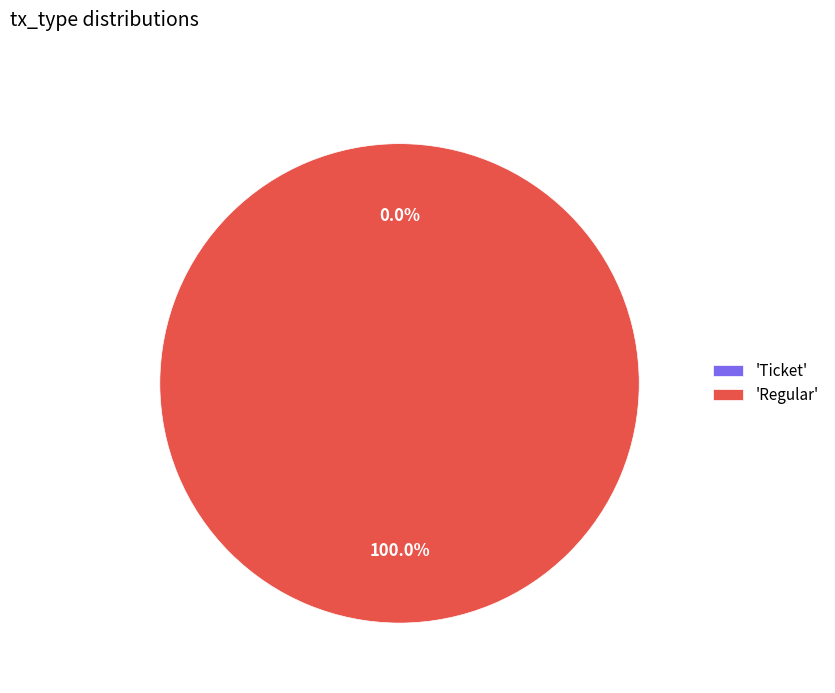

What is the largest slice in the pie chart?

Regular